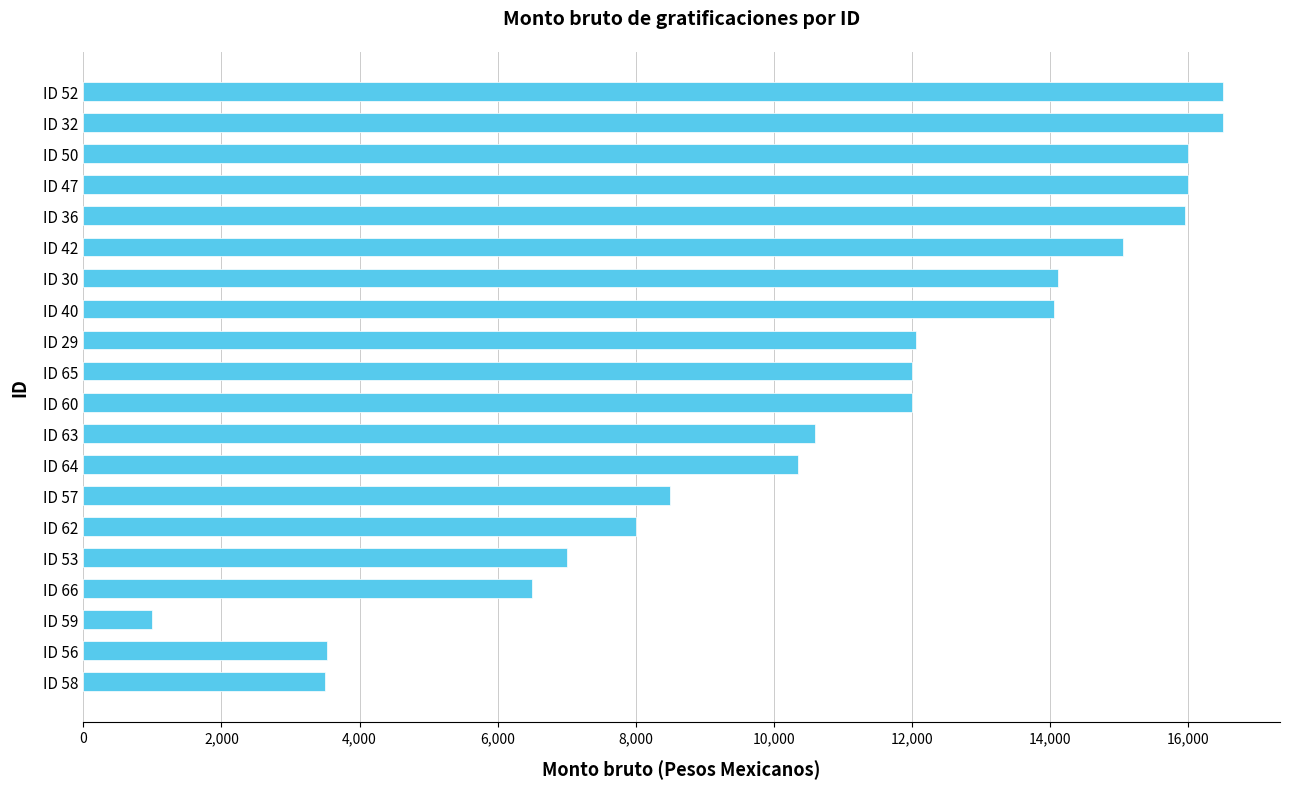

What is the smallest value displayed?

1000.0